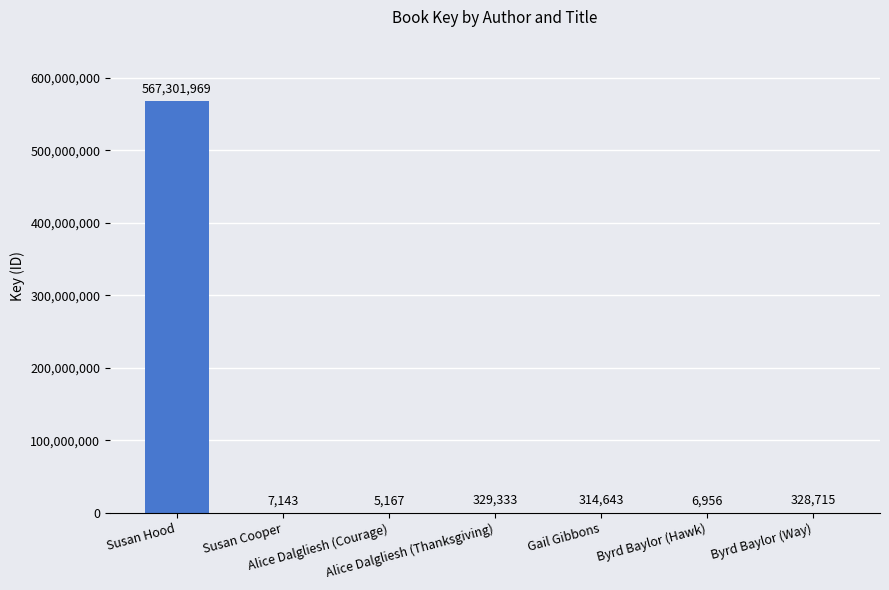

Where is the data nearest to the value 283653568?

Alice Dalgliesh (Thanksgiving)